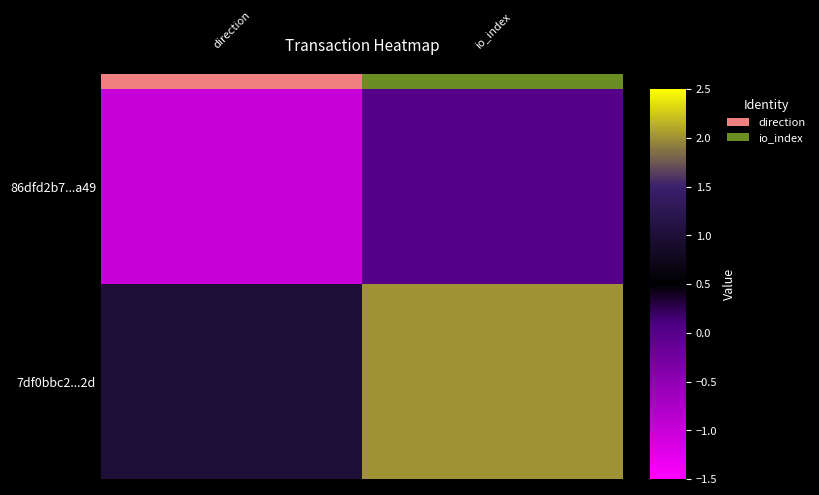

Reading left to right, list all the values displayed in this chart.

86dfd2b7...a49: -1	0
7df0bbc2...2d: 1	2